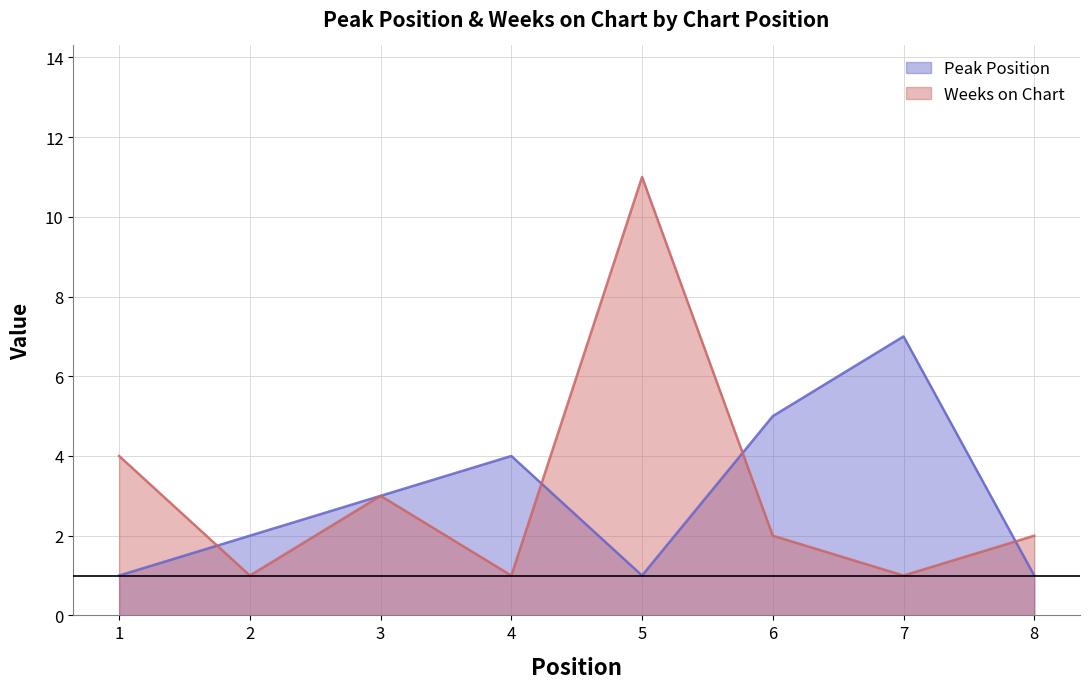

True or false: Peak Position has a value of 3 at 7.

False